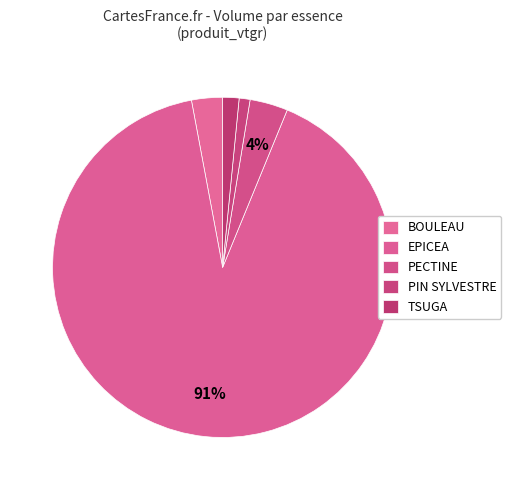

Between BOULEAU and EPICEA, which is larger?

EPICEA